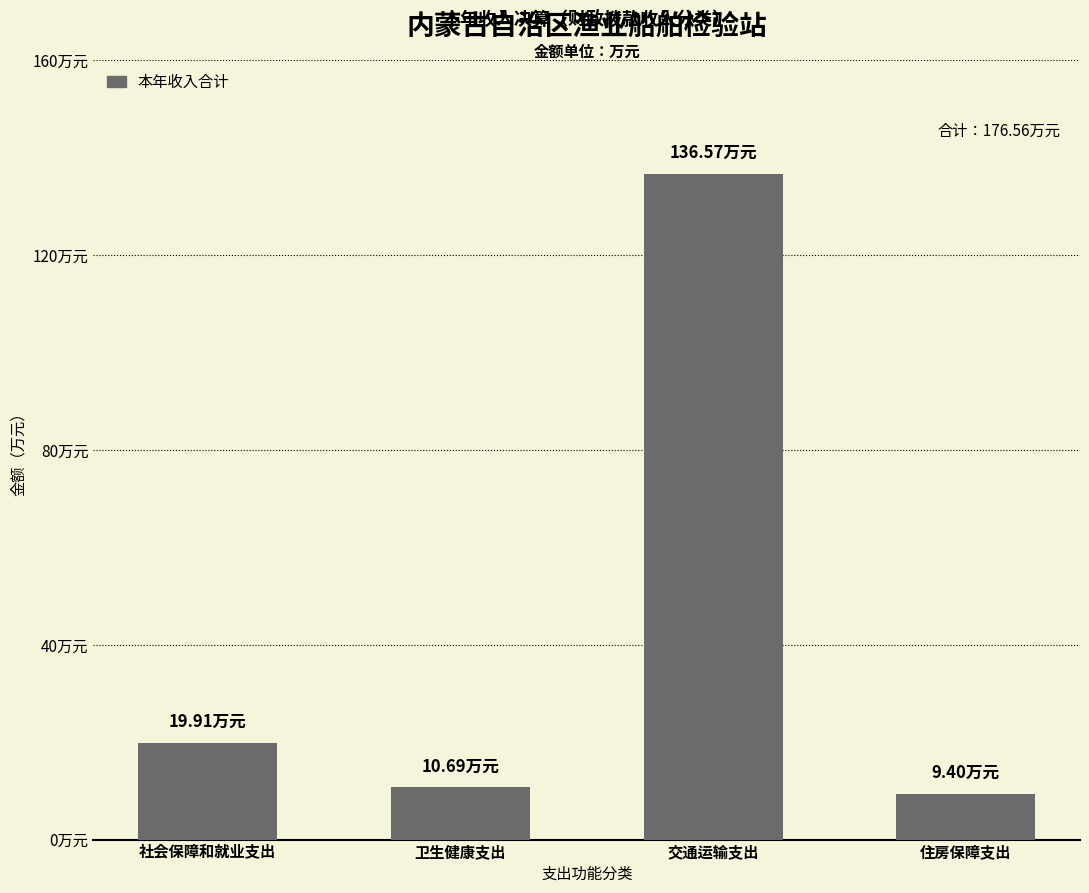

Does the chart contain any negative values?

No